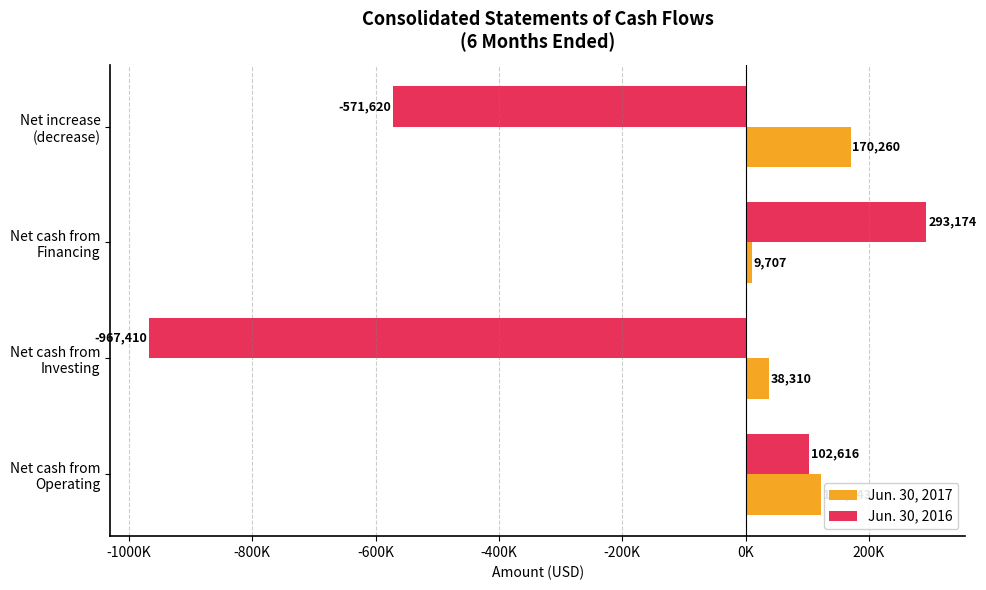

List the series in order of their overall mean, highest first.

Jun. 30, 2017, Jun. 30, 2016